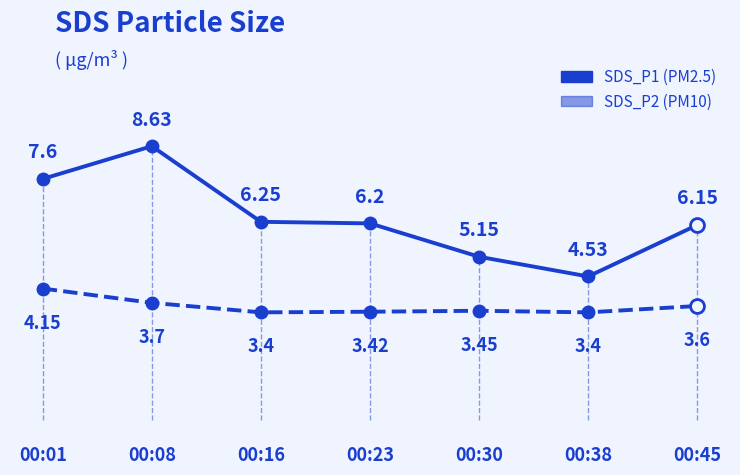

How many lines are shown in the chart?

2